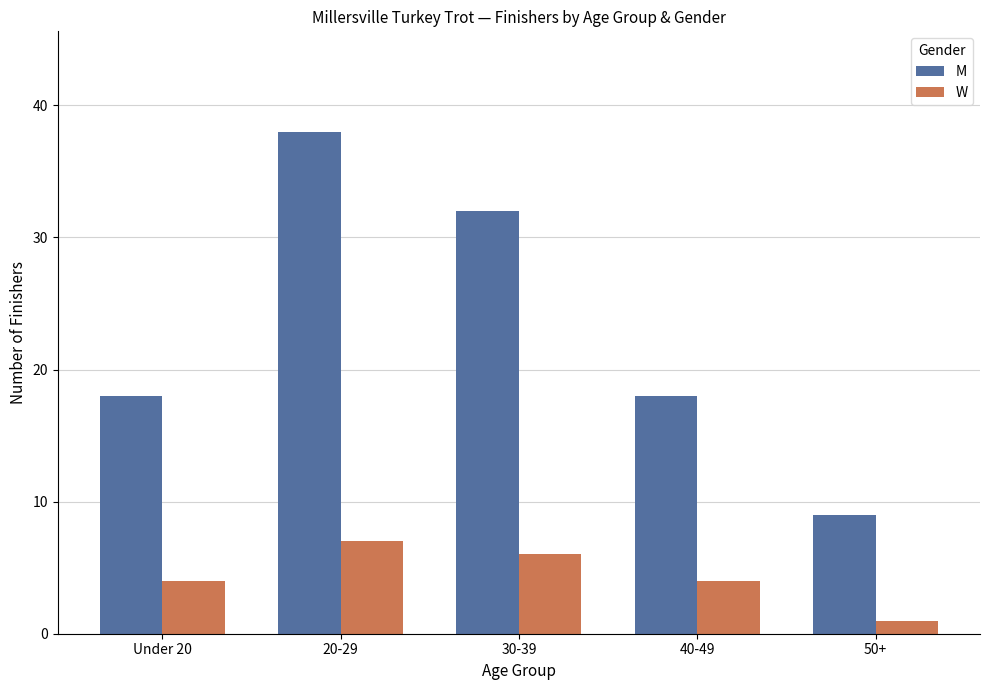

List the series in order of their peak value, highest first.

M, W